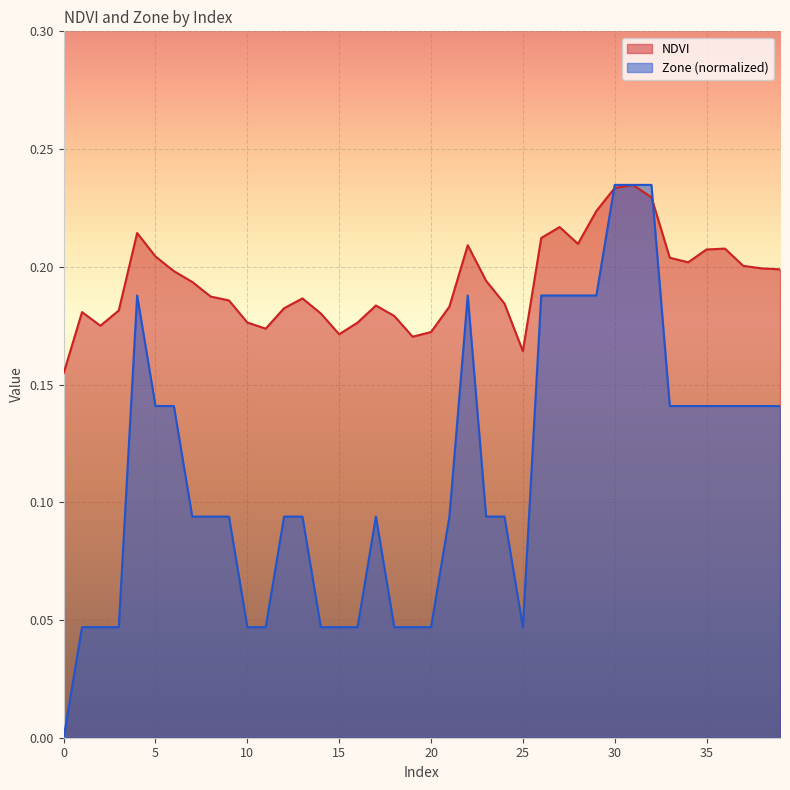

What are all the series names shown in the legend?

NDVI, Zone (normalized)